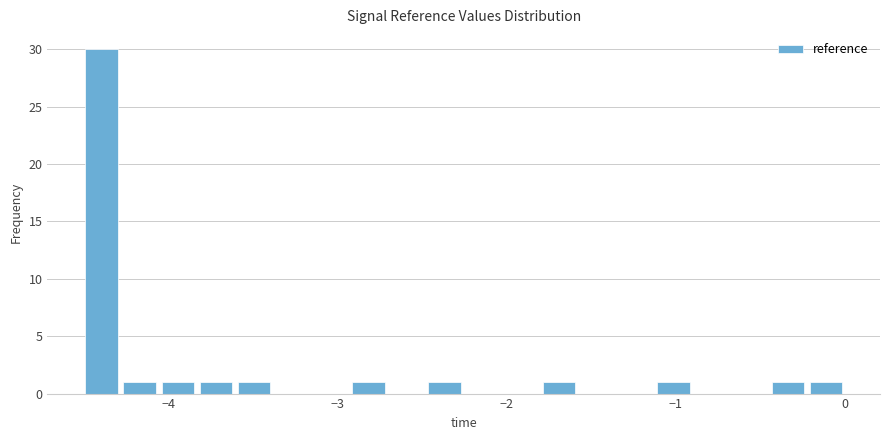

Around what value on the x-axis is the tallest bar? Give the approximate position of its centre, as read against the axis.

-4.4